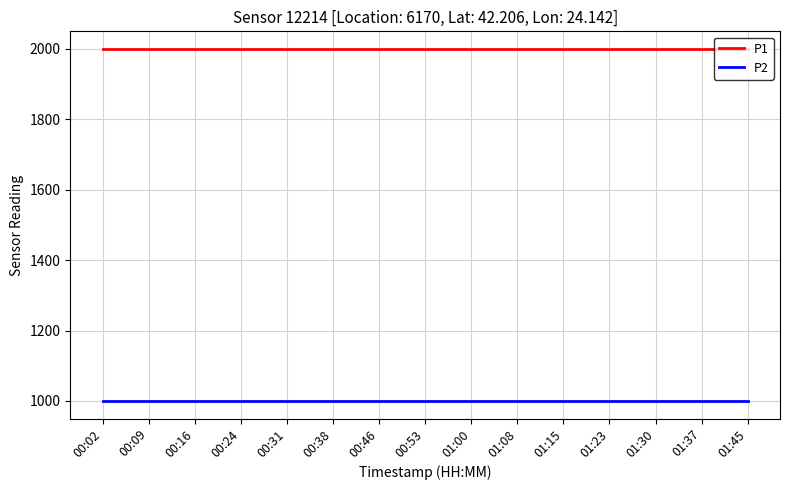

Rank the series by their average value, from highest to lowest.

P1, P2